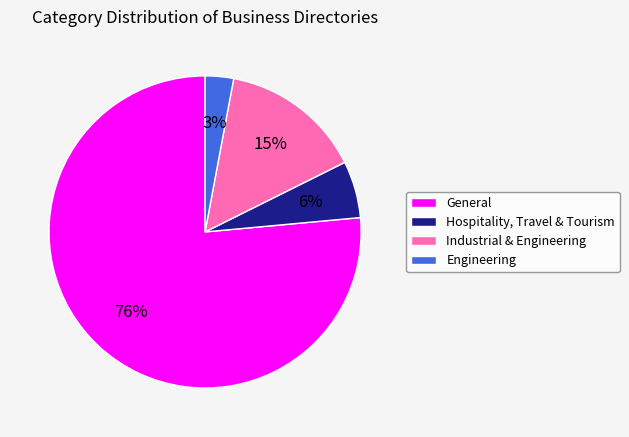

To the nearest percent, what is the average slice percentage?

25%